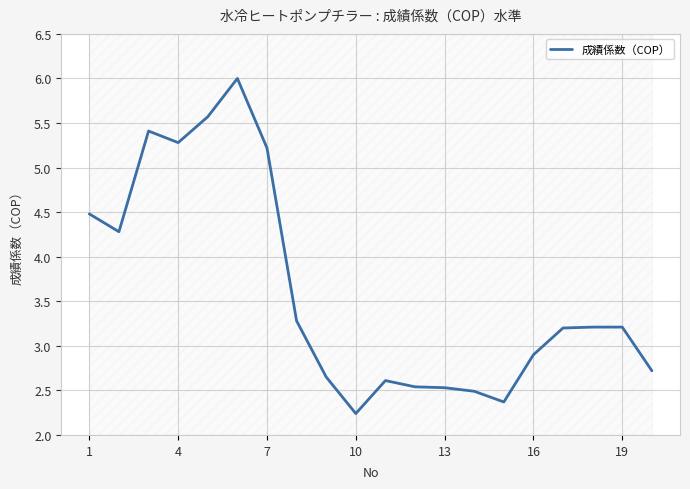

What is the highest value of the 成績係数（COP） series?

6.0